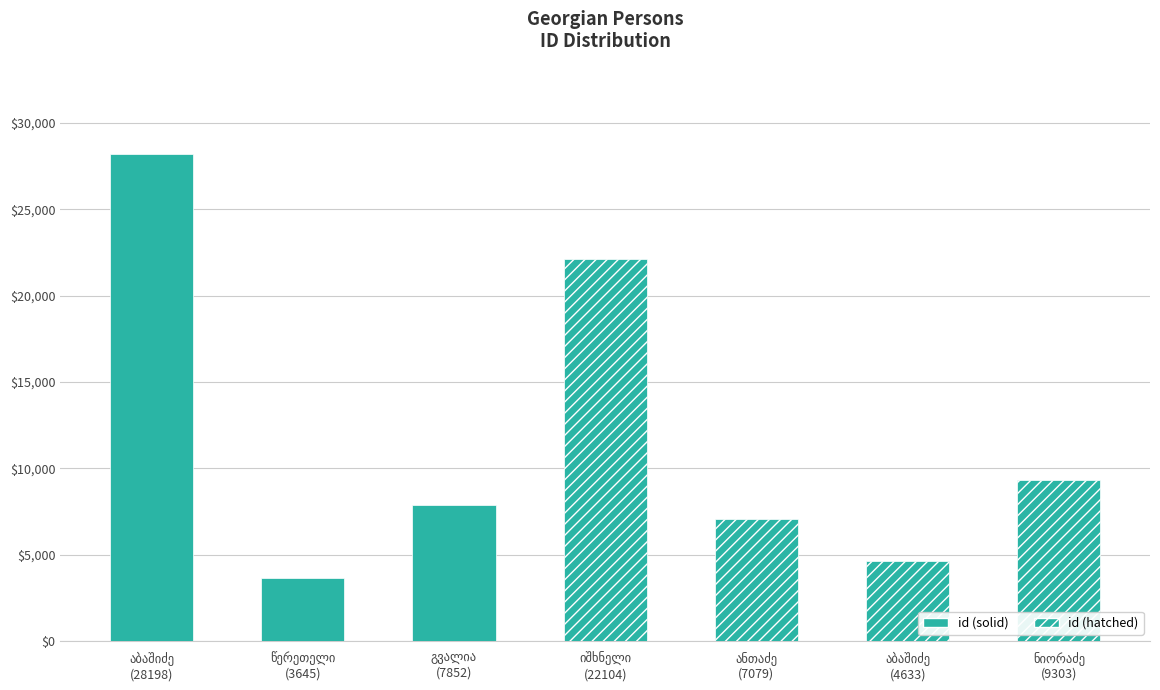

What is the difference between the maximum and second lowest values?

23565